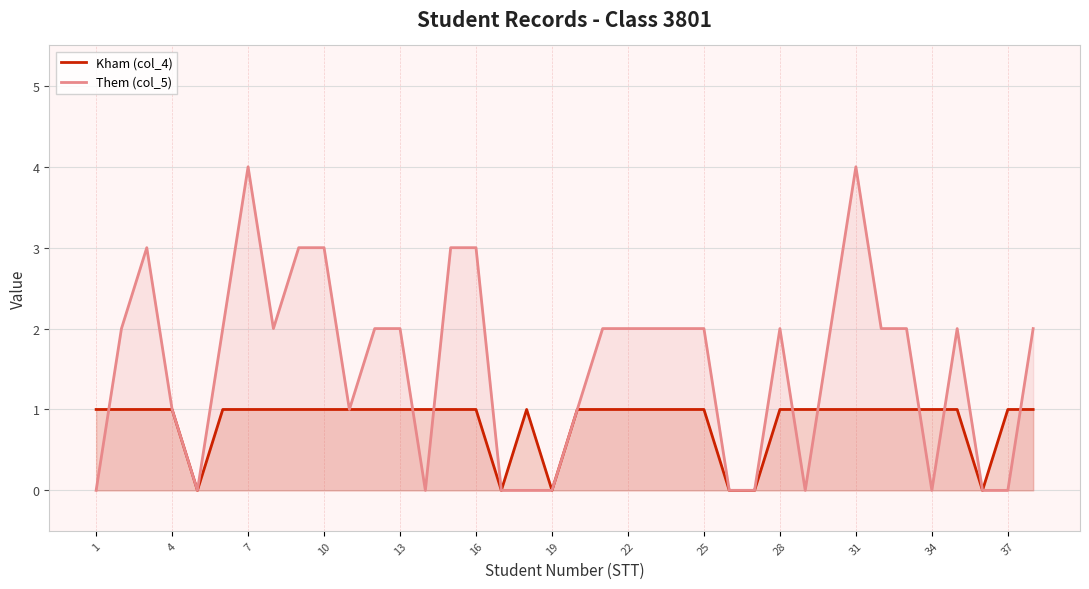

Which series has the largest range (max minus min)?

Them (col_5)